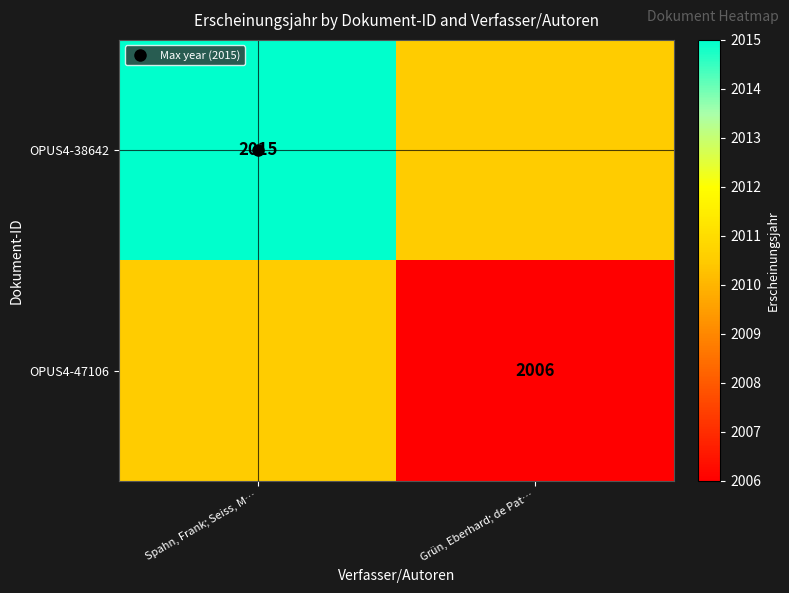

What is the highest value of the OPUS4-38642 series?

2015.0